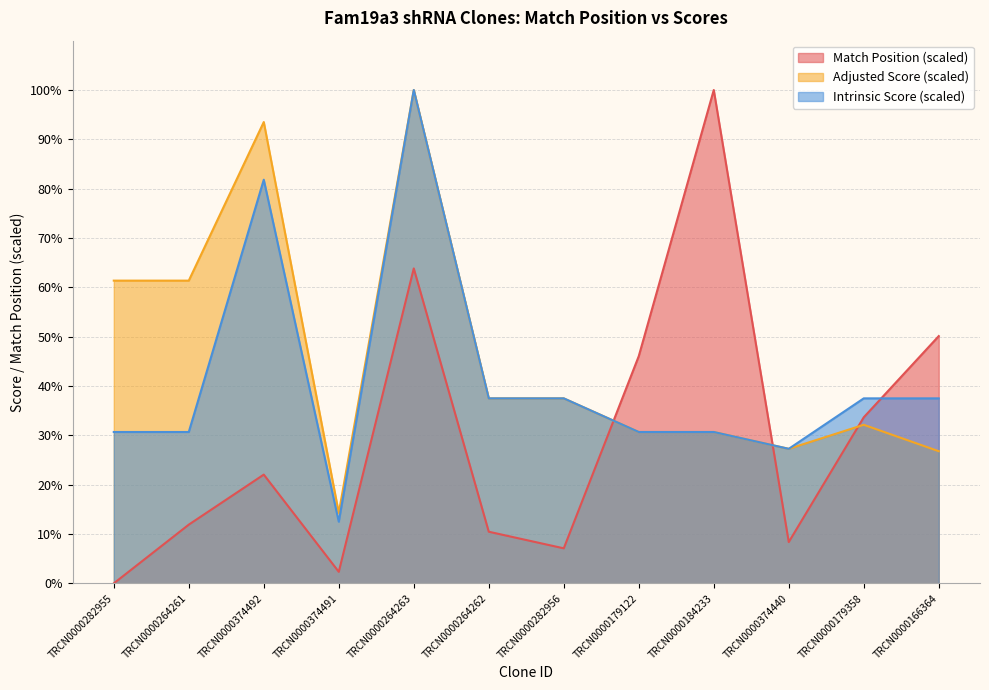

Reading left to right, list all the values displayed in this chart.

Match Position: TRCN0000282955=0.0	TRCN0000264261=11.9	TRCN0000374492=22.0	TRCN0000374491=2.3	TRCN0000264263=63.8	TRCN0000264262=10.5	TRCN0000282956=7.1	TRCN0000179122=46.1	TRCN0000184233=100.0	TRCN0000374440=8.4	TRCN0000179358=33.7	TRCN0000166364=50.1
Adjusted Score: TRCN0000282955=61.4	TRCN0000264261=61.4	TRCN0000374492=93.5	TRCN0000374491=14.3	TRCN0000264263=100.0	TRCN0000264262=37.5	TRCN0000282956=37.5	TRCN0000179122=30.7	TRCN0000184233=30.7	TRCN0000374440=27.3	TRCN0000179358=32.1	TRCN0000166364=26.8
Intrinsic Score: TRCN0000282955=30.7	TRCN0000264261=30.7	TRCN0000374492=81.8	TRCN0000374491=12.5	TRCN0000264263=100.0	TRCN0000264262=37.5	TRCN0000282956=37.5	TRCN0000179122=30.7	TRCN0000184233=30.7	TRCN0000374440=27.3	TRCN0000179358=37.5	TRCN0000166364=37.5